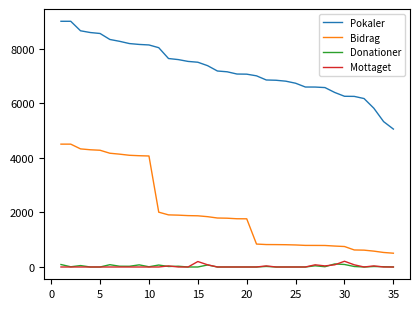

True or false: Pokaler and Bidrag cross at least once.

False